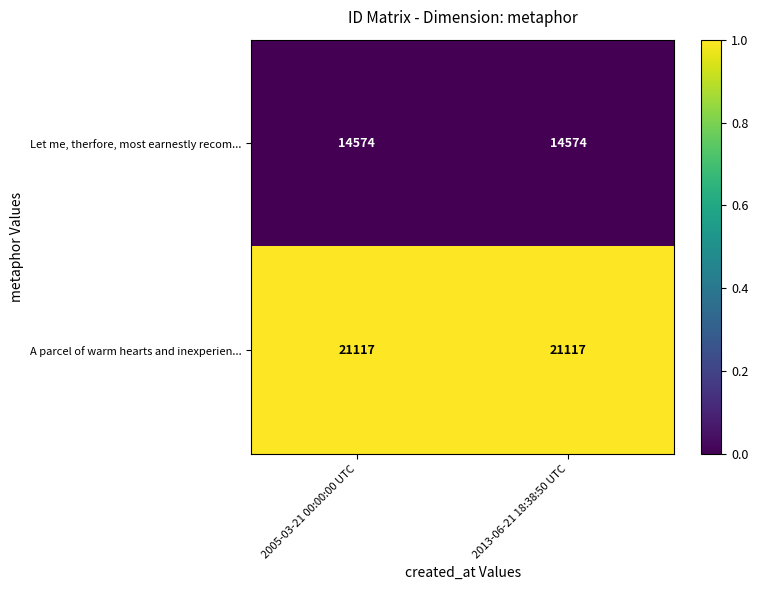

The value of A parcel of warm hearts and inexperien... at 2005-03-21 00:00:00 UTC is 21117. True or false?

True